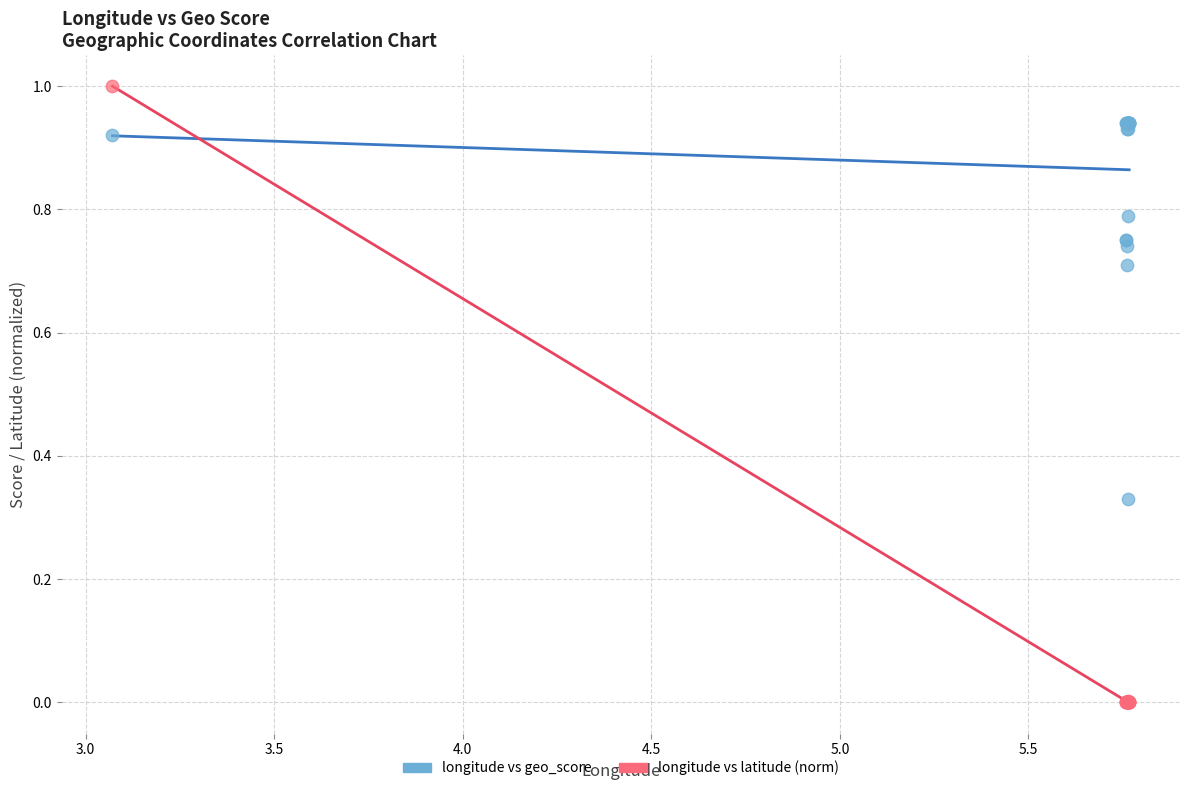

Which series reaches the minimum Y coordinate?

longitude vs latitude (norm)